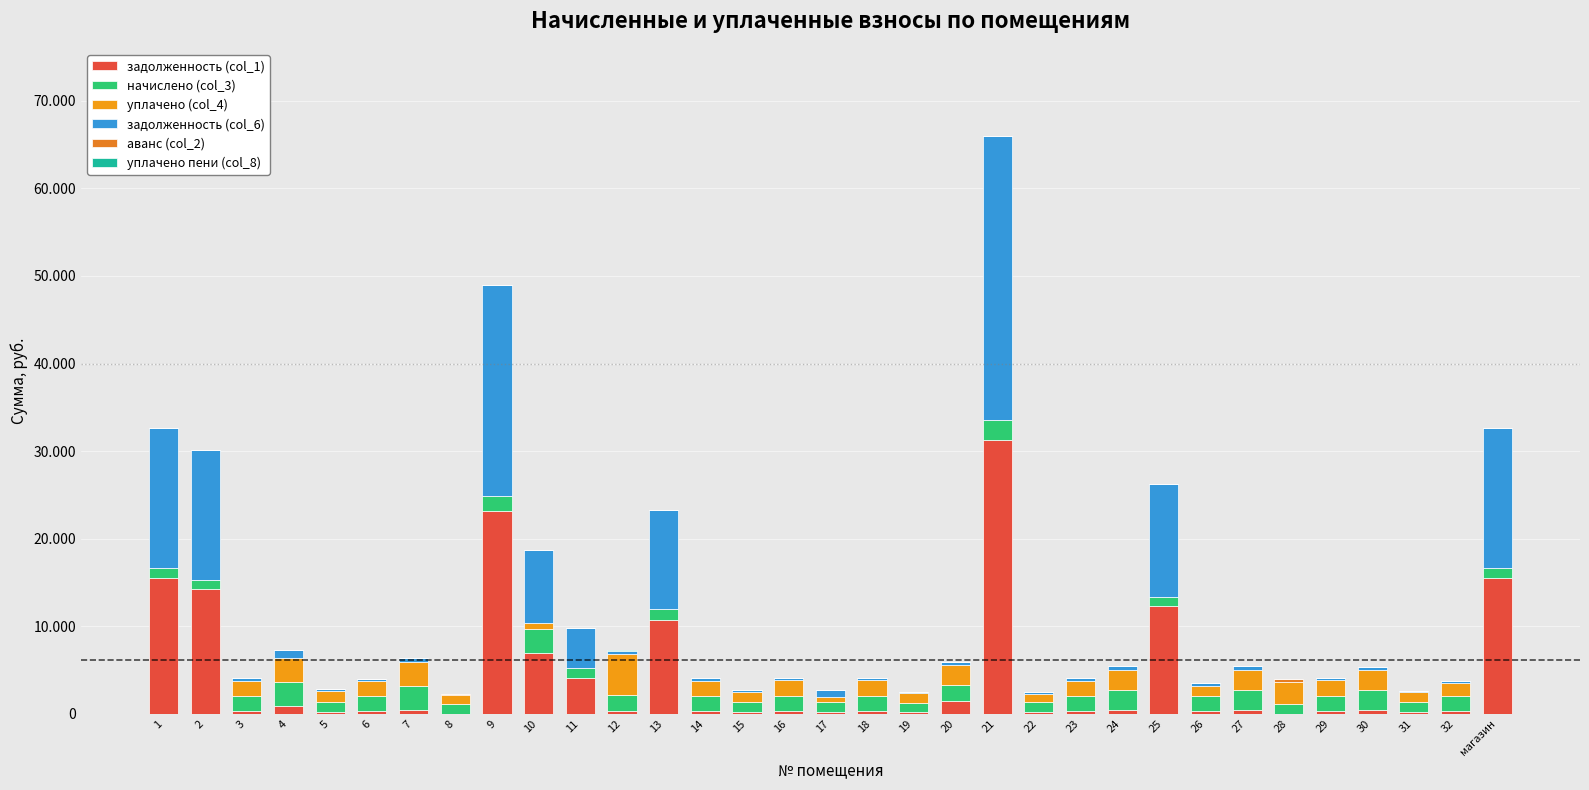

Does the chart contain stacked bars?

Yes